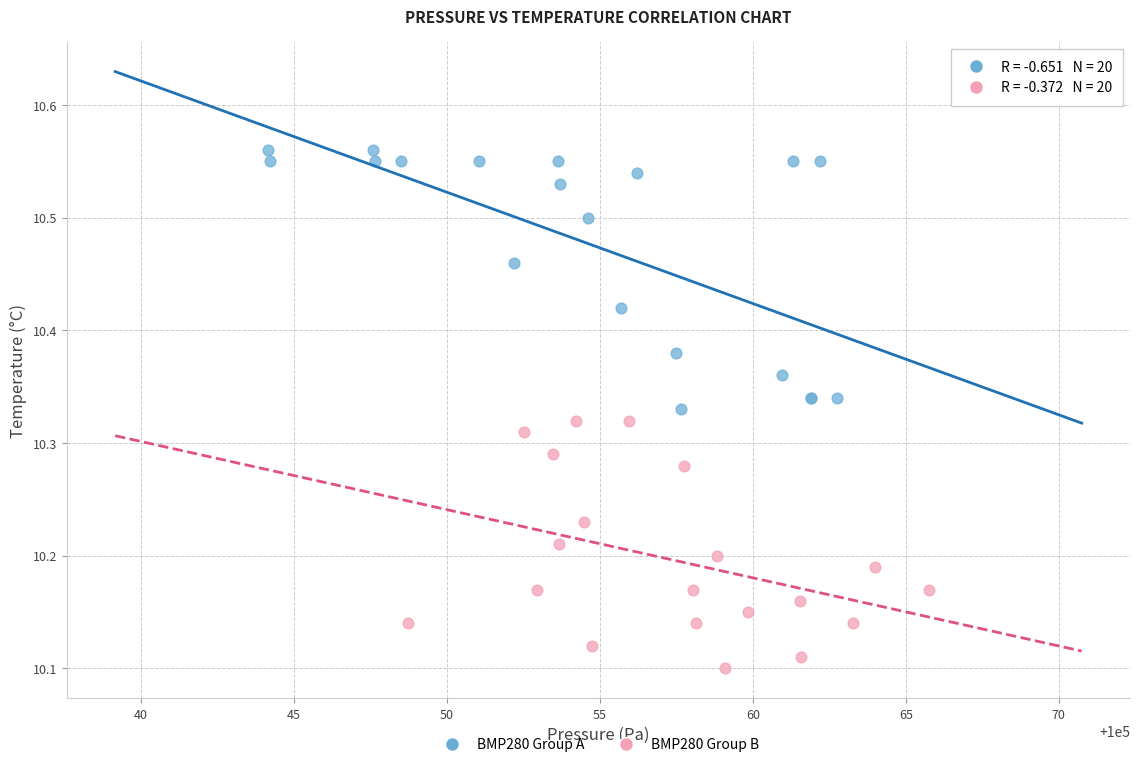

Which series has the largest Y range (max minus min)?

BMP280 Group A